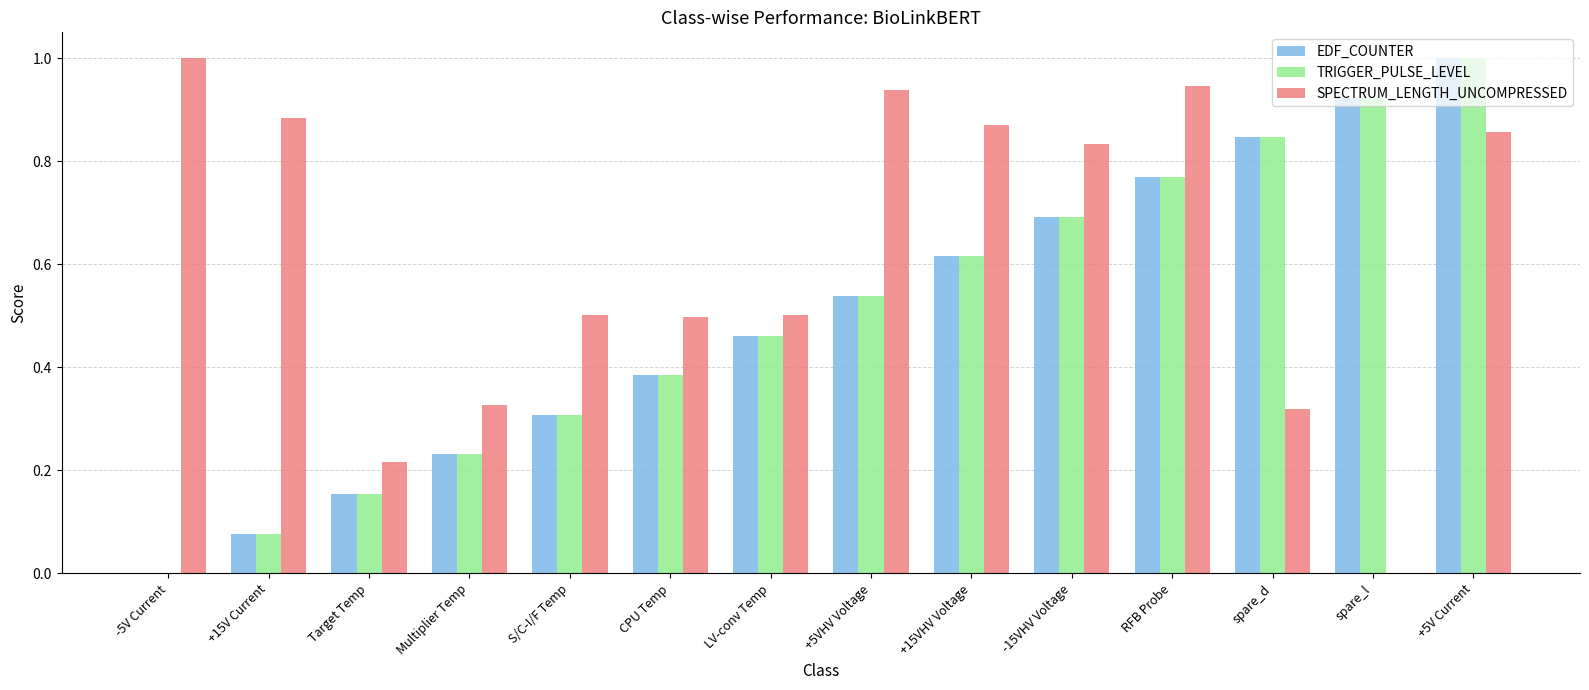

How many positive values does the TRIGGER_PULSE_LEVEL series have?

13